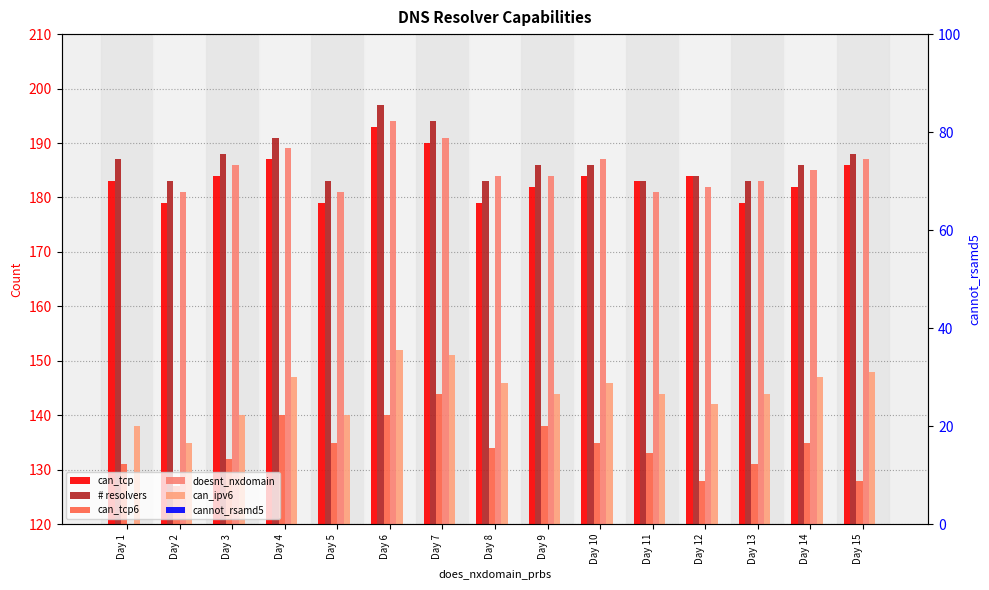

What is the total value across all series at Day 10?

838